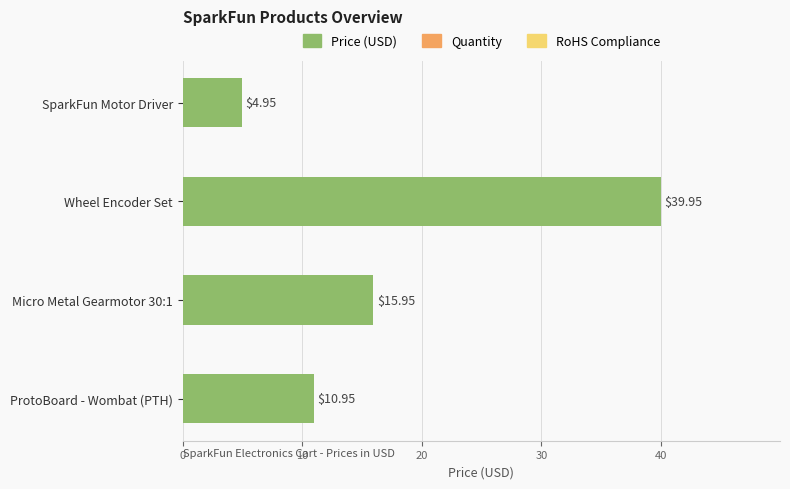

Which label corresponds to the largest value in the chart?

Wheel Encoder Set